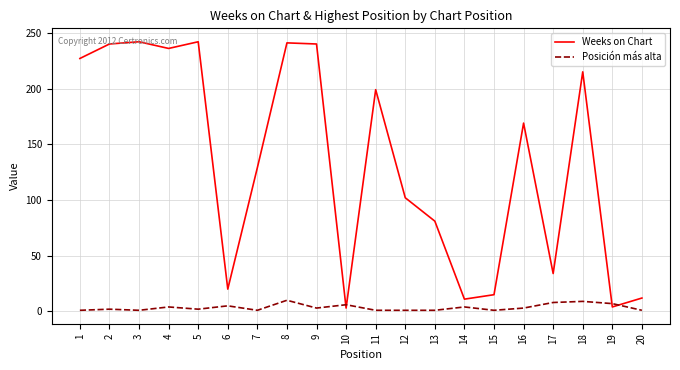

Which series ends up on top after the final intersection of Weeks on Chart and Posición más alta?

Weeks on Chart